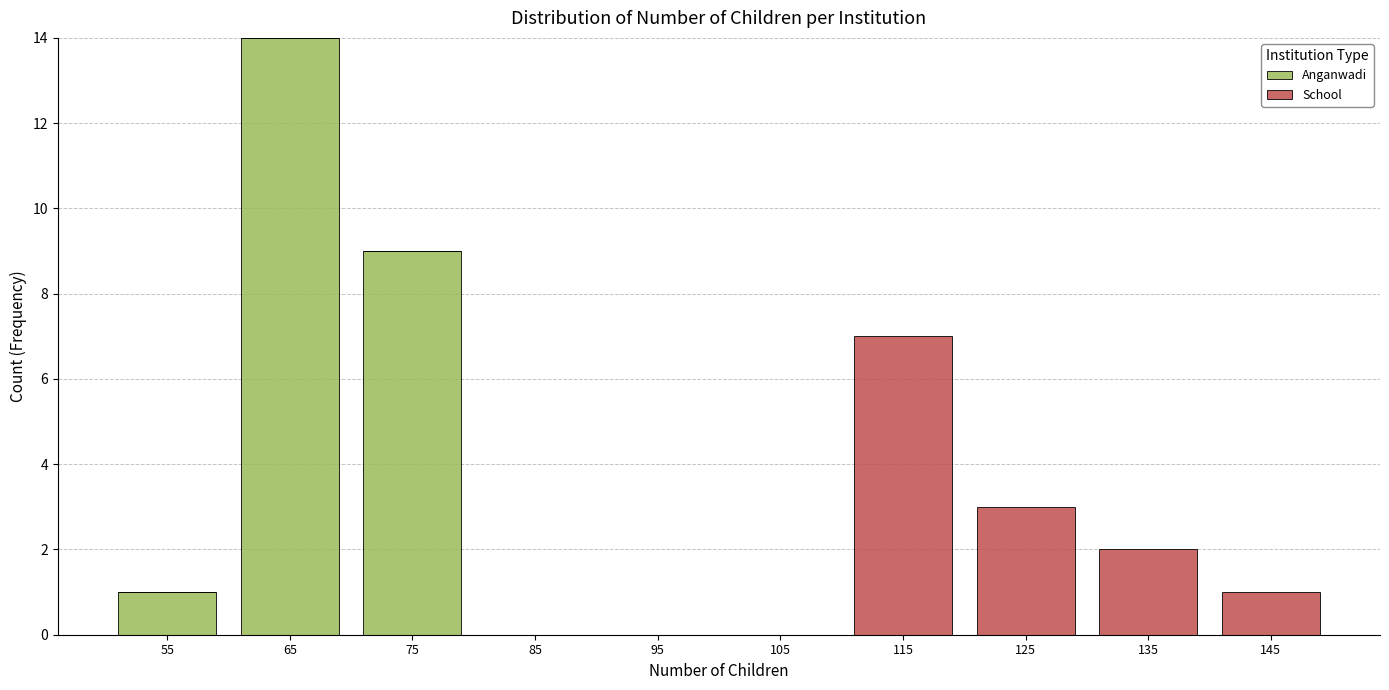

Reading left to right, list every stacked bar in this chart as the range it spans on the x-axis followed by its total height. The values are not printed on the chart, so give them approximately, as read against the axis.

50 to 60: 1
60 to 70: 14
70 to 80: 9
80 to 90: 0
90 to 100: 0
100 to 110: 0
110 to 120: 7
120 to 130: 3
130 to 140: 2
140 to 150: 1